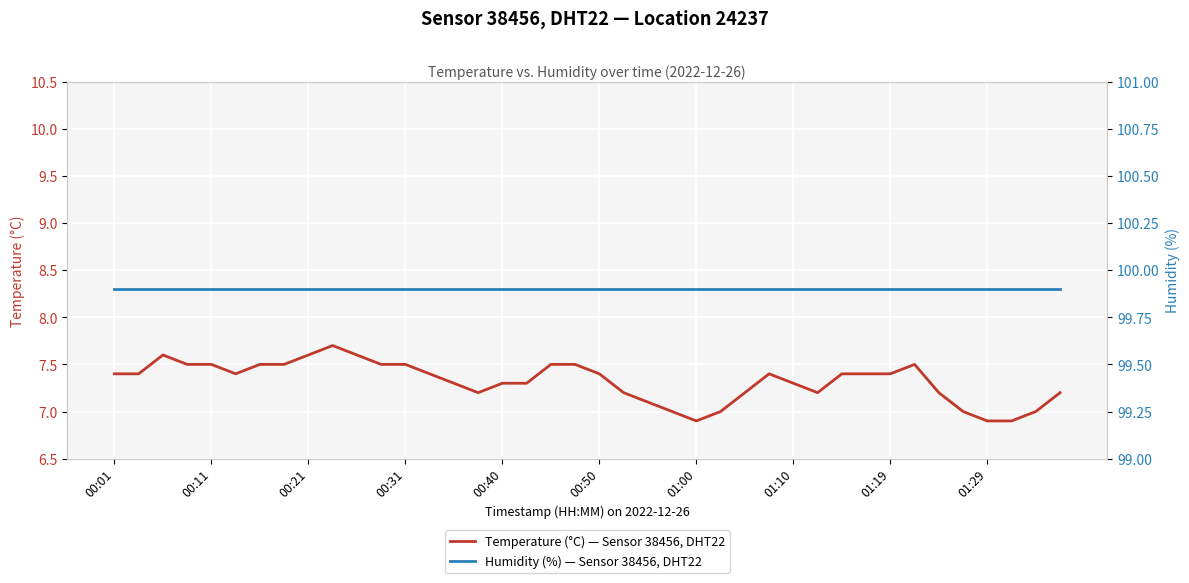

How many series are shown in this chart?

2